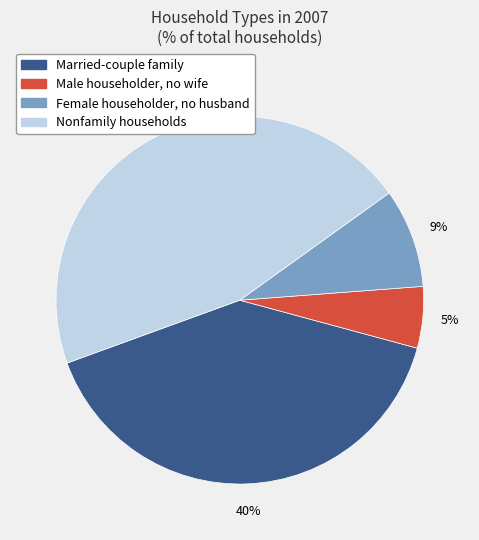

Is there any slice that represents more than half of the pie?

No